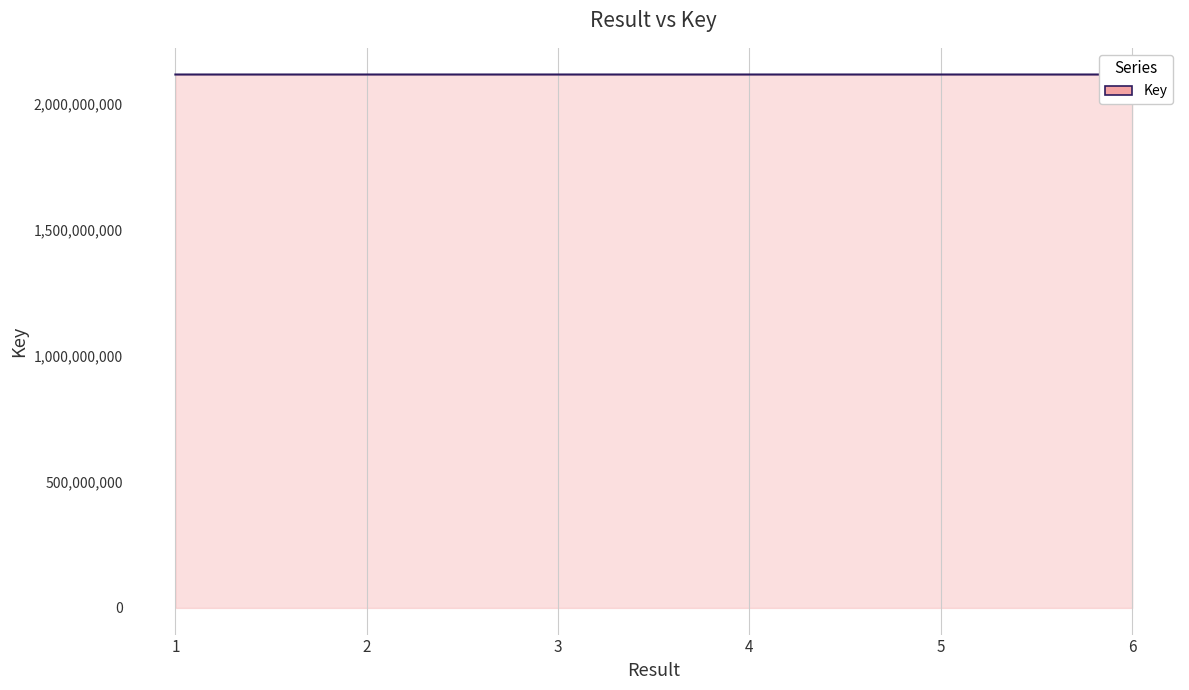

What is the maximum value shown in the chart?

2117877413